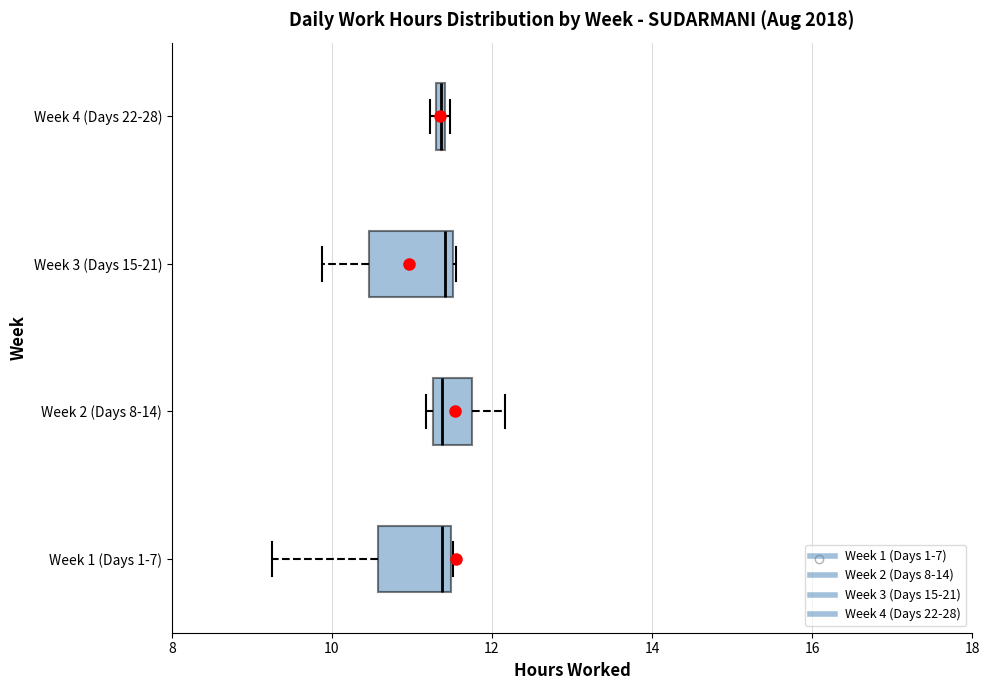

Where is the left edge of the box for Week 1 (Days 1-7) on the x-axis? The values are not printed on the chart, so give them approximately, as read against the axis.

10.6